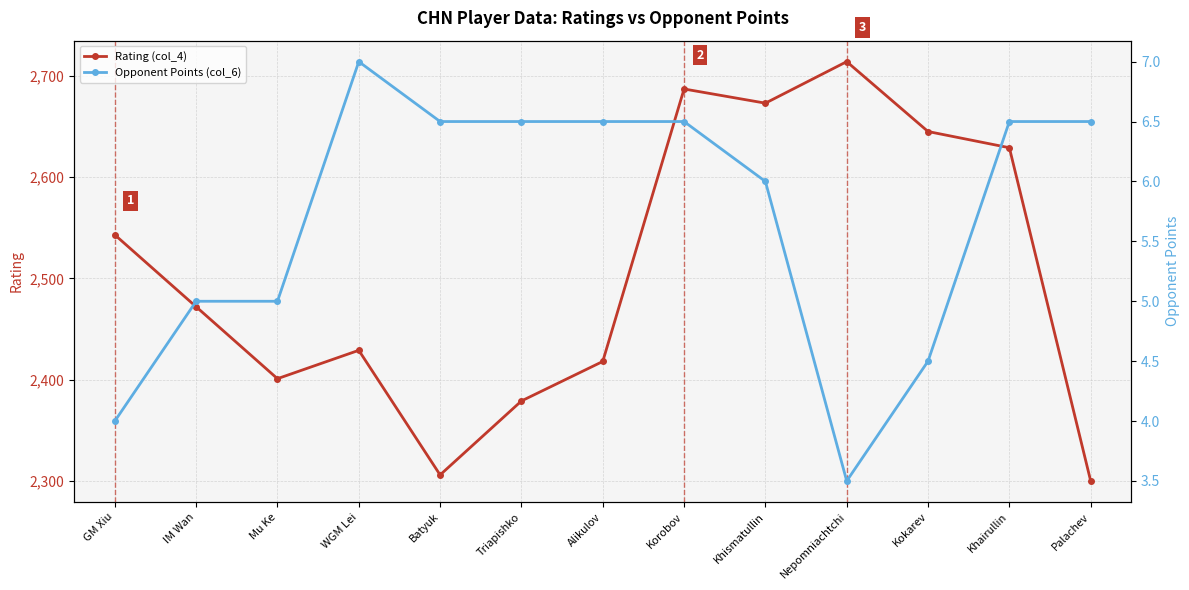

List the series in order of their overall mean, highest first.

Rating (col_4), Opponent Points (col_6)